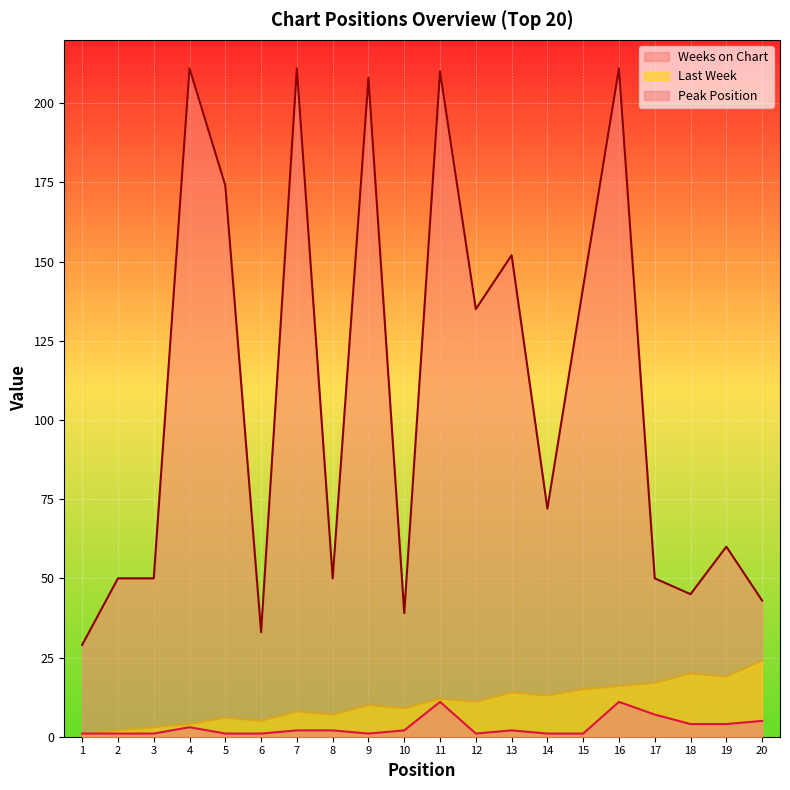

What is the difference between the second highest and minimum values in the Weeks on Chart series?

182